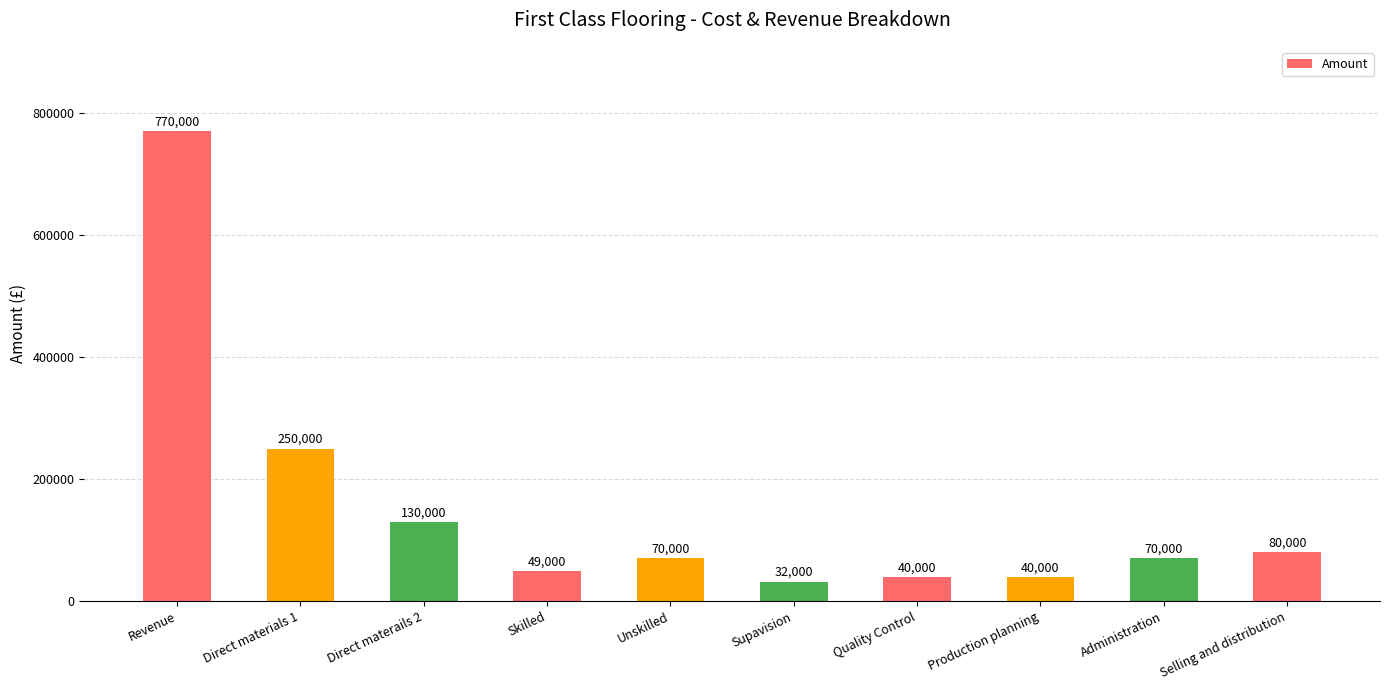

What is the difference between the maximum and minimum values?

738000